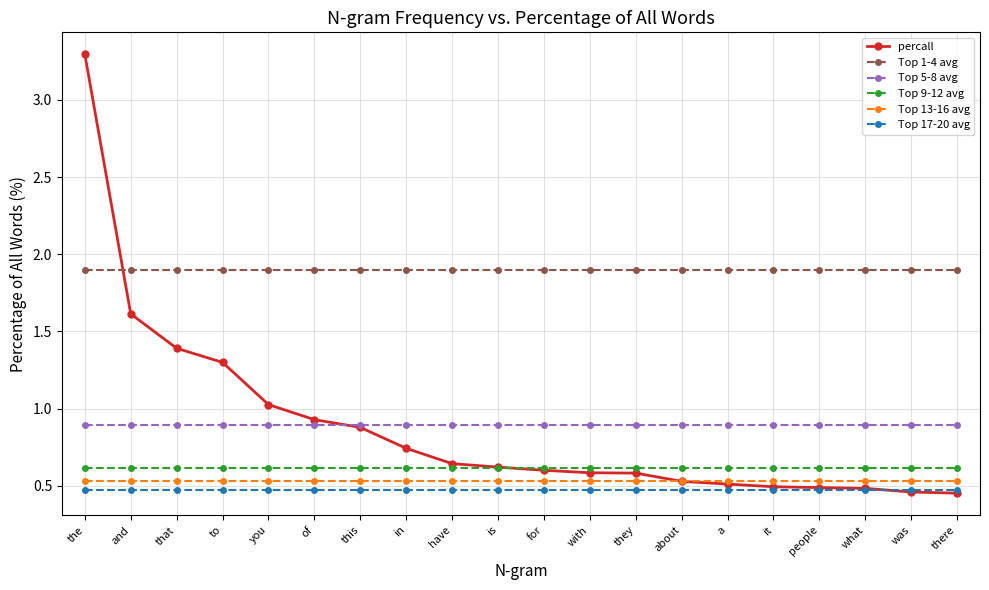

The Top 9-12 avg series shows 0.9 at in. True or false?

False